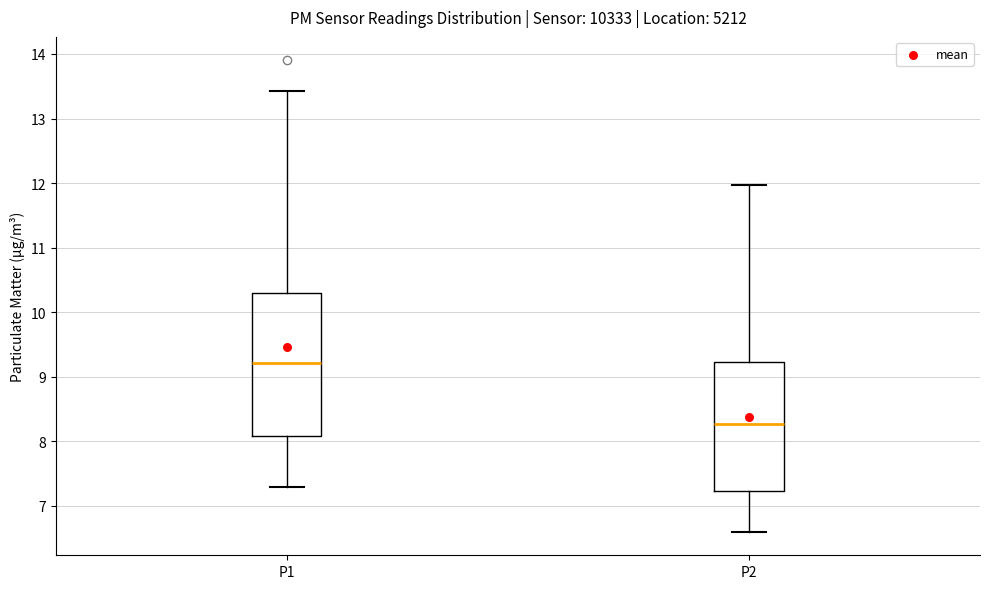

Reading left to right, transcribe this box plot: for each box, give where its median line is, the range the box spans, and where its two whiskers end, as read against the y-axis. The values are not printed on the chart, so give them approximately, as read against the axis.

P1: median 9.2, box 8.1 to 10.3, whiskers 7.3 to 13.4
P2: median 8.3, box 7.2 to 9.2, whiskers 6.6 to 12.0